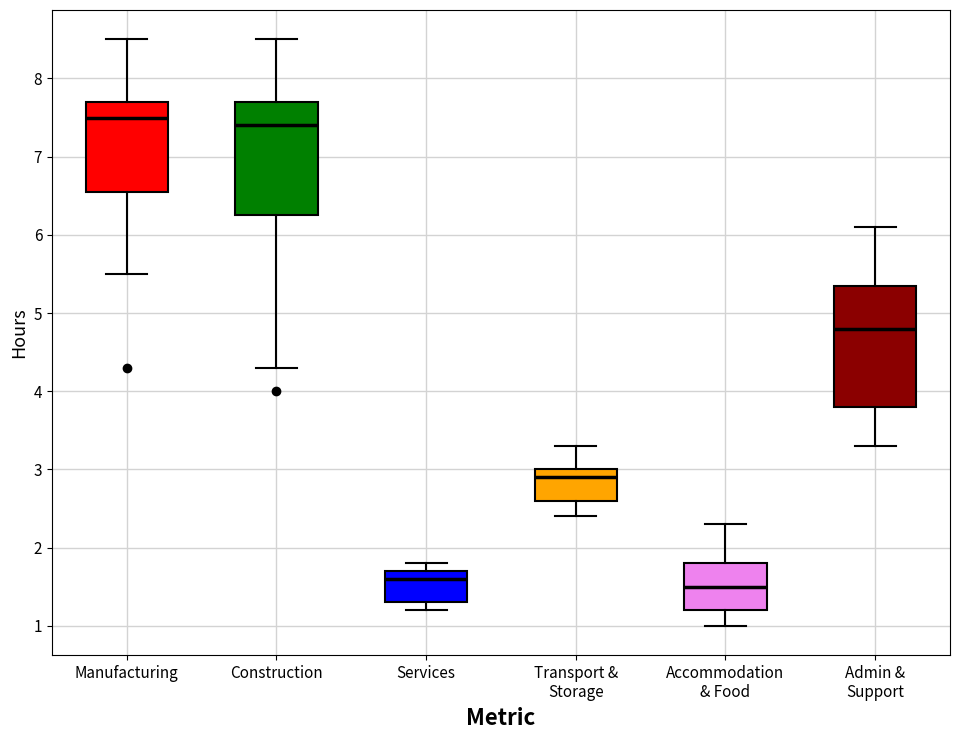

Where does the upper whisker of the box for Manufacturing end on the y-axis? The values are not printed on the chart, so give them approximately, as read against the axis.

8.5